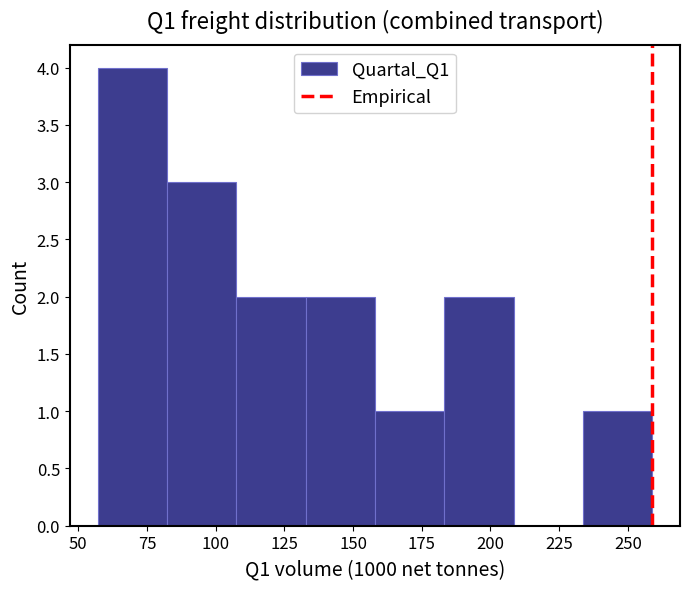

Over which range of the x-axis is the bar tallest?

55 to 80